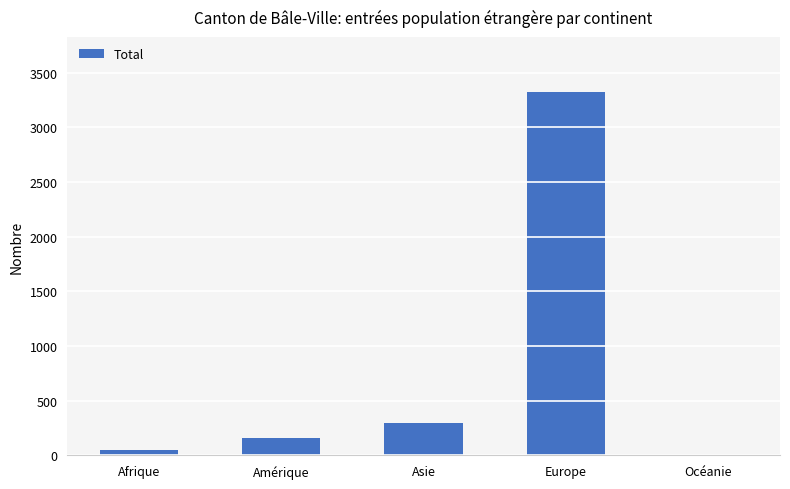

Is it true that the value at Europe is 3328?

True